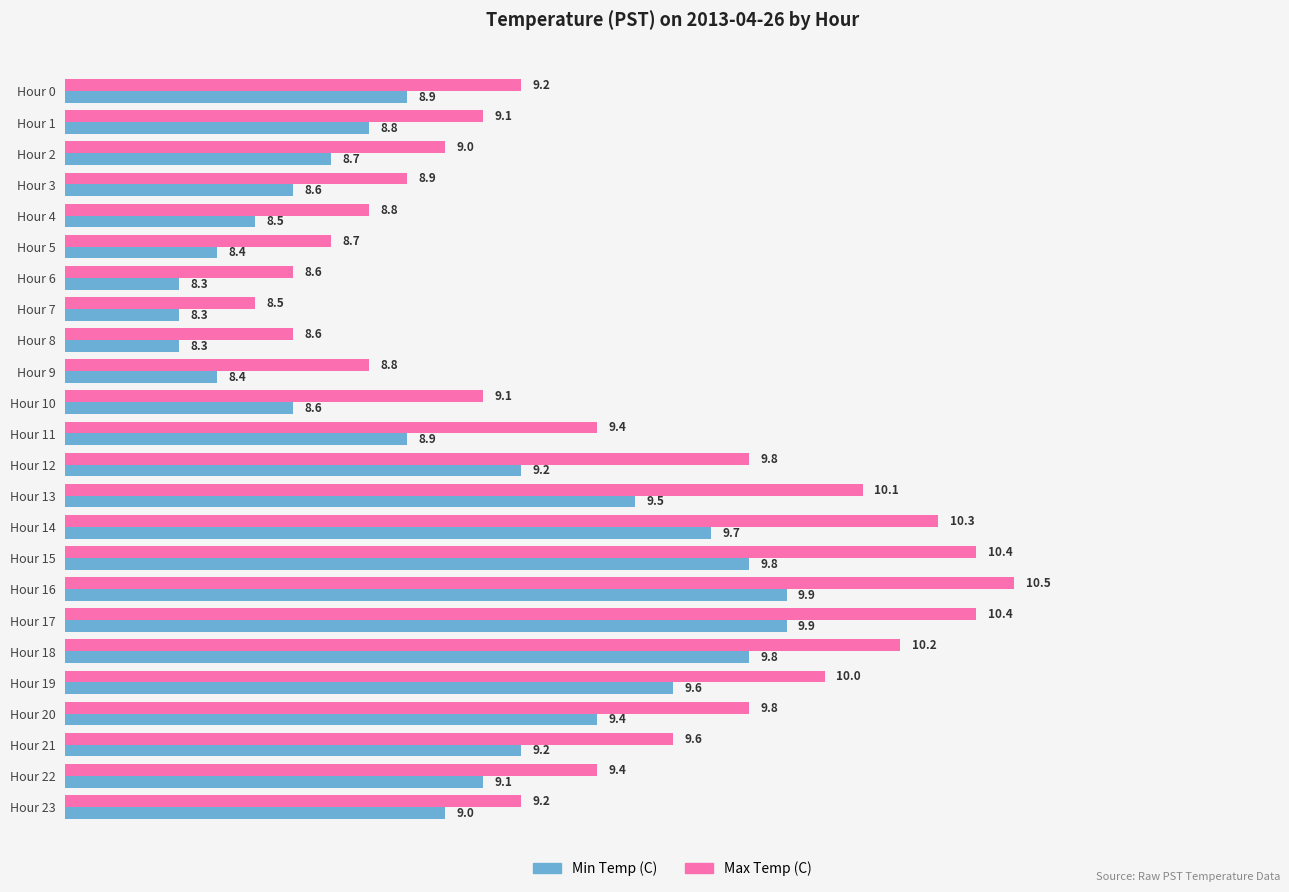

What is the difference between the maximum and second lowest values in the Min Temp (C) series?

1.6